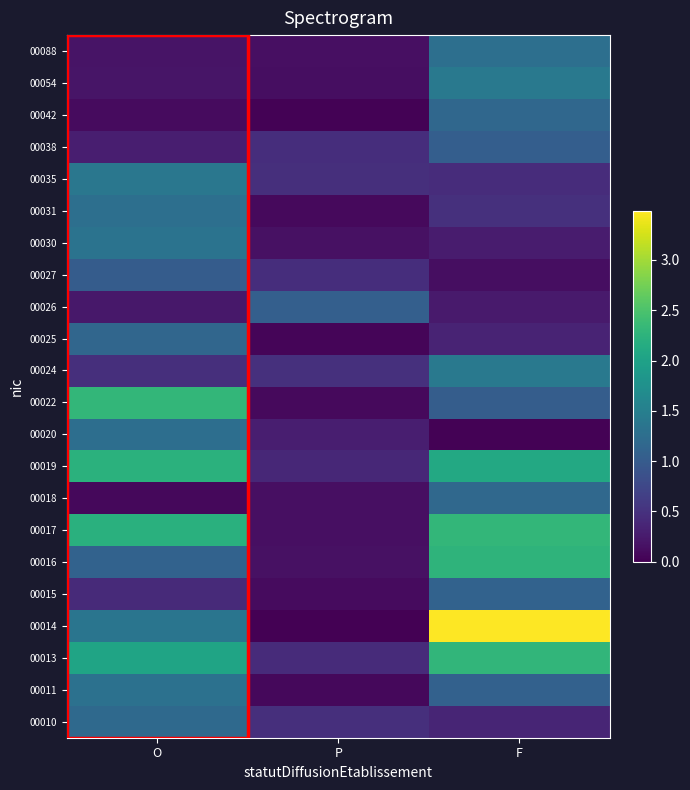

What is the spread (max minus min) of values at O?

2.2